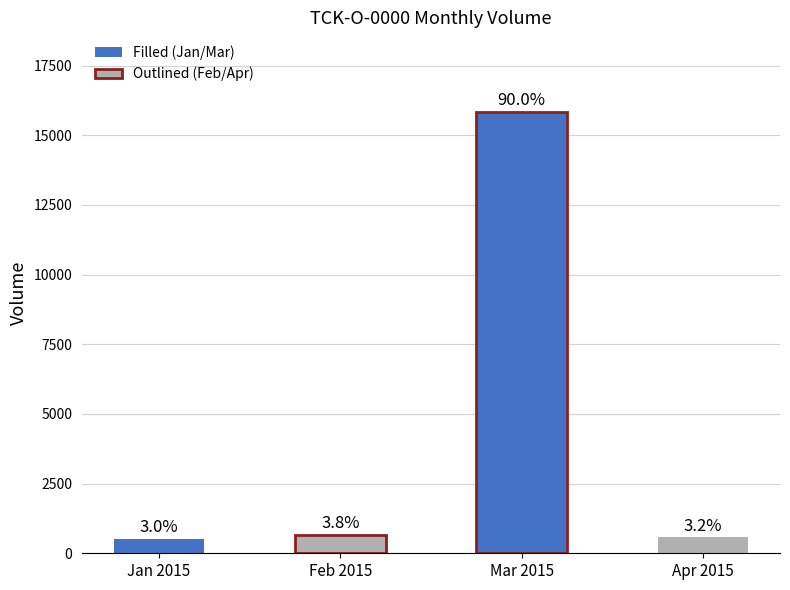

How many distinct data groups are displayed?

2